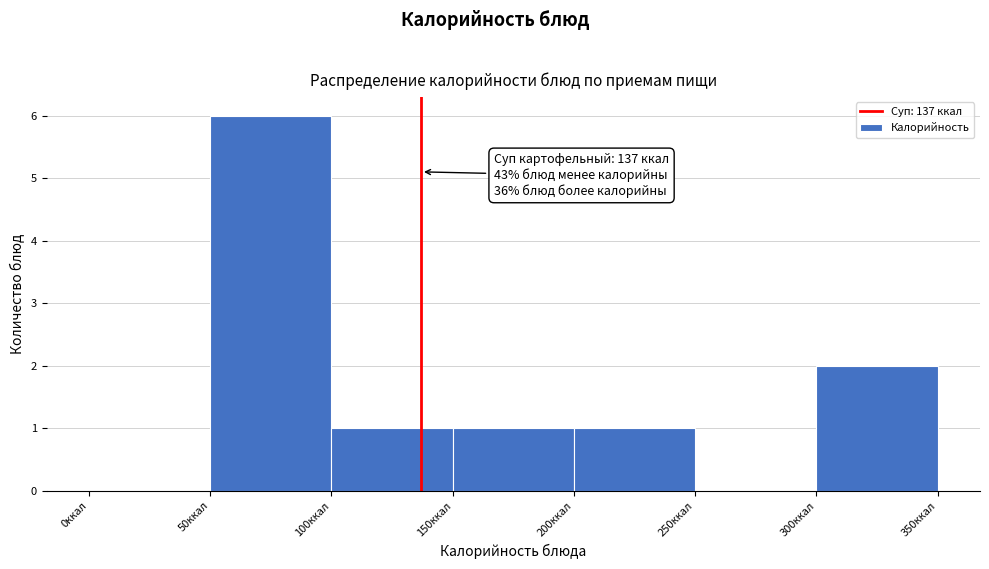

Which range on the x-axis has the tallest bar?

50 to 100